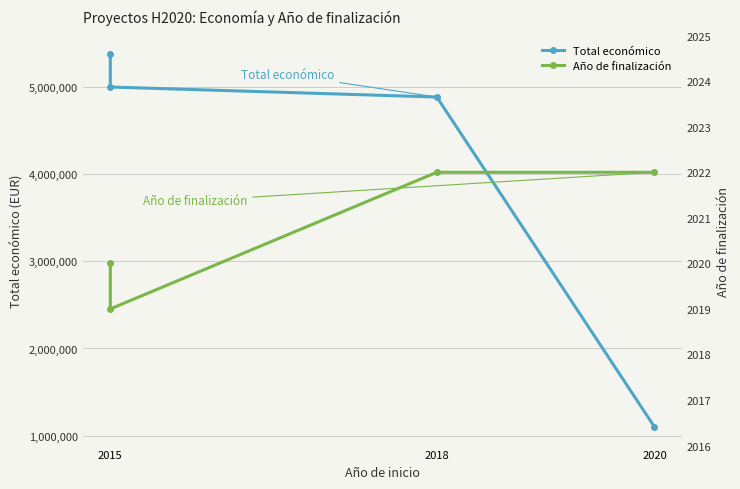

What is the minimum value shown in the chart?

2019